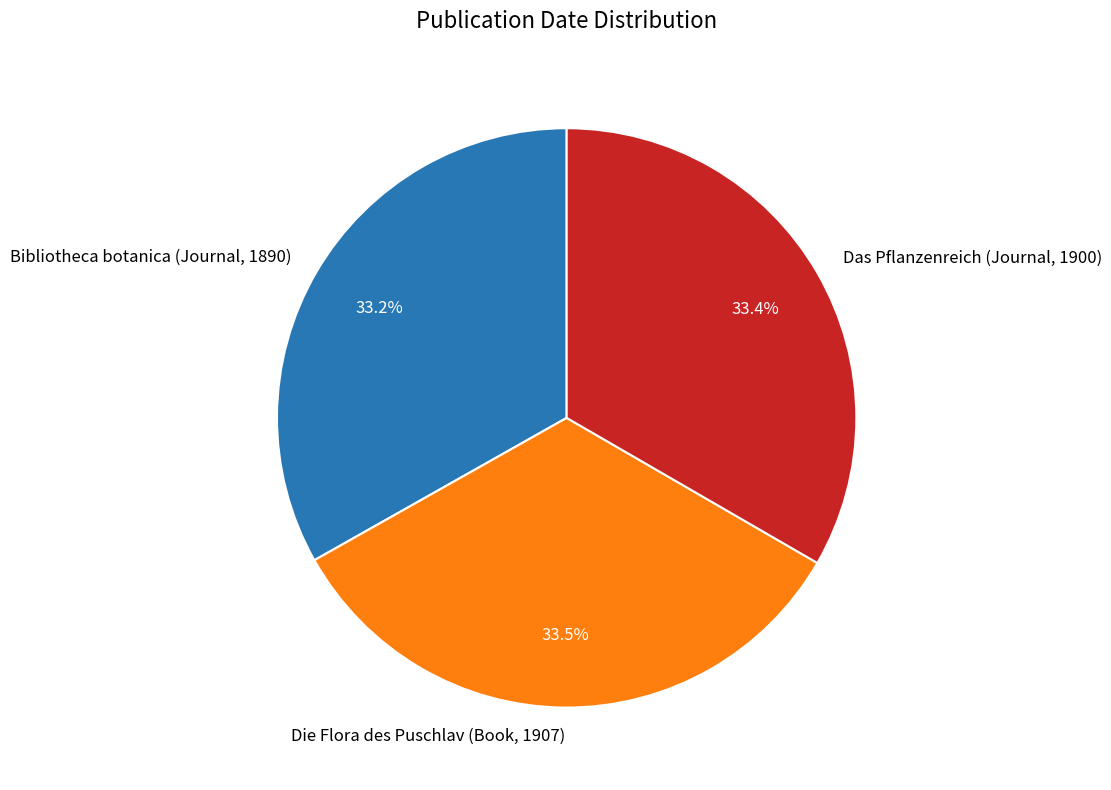

Is Die Flora des Puschlav (Book, 1907) the majority of the pie?

No